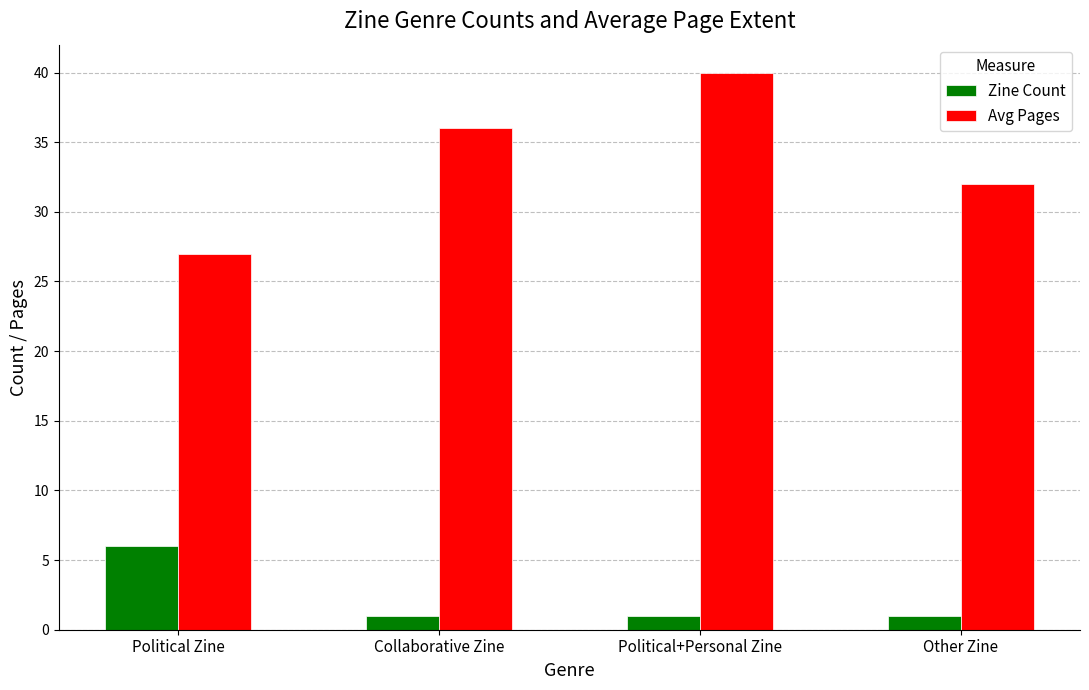

What is the sum of all Zine Count values?

9